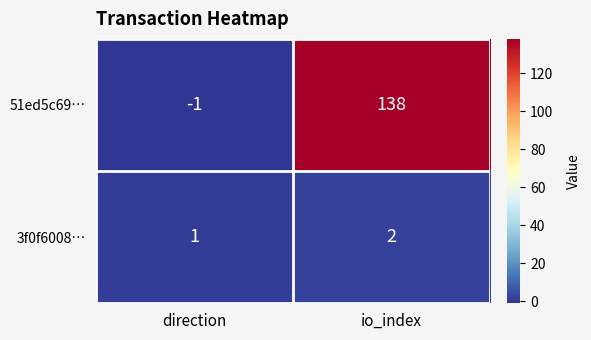

Reading right to left, what are all the values shown in this chart?

51ed5c69…: io_index=138	direction=-1
3f0f6008…: io_index=2	direction=1